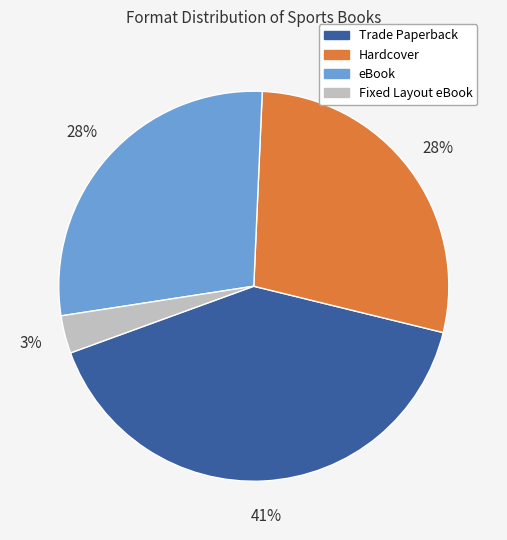

Which category has the biggest portion of the pie?

Trade Paperback